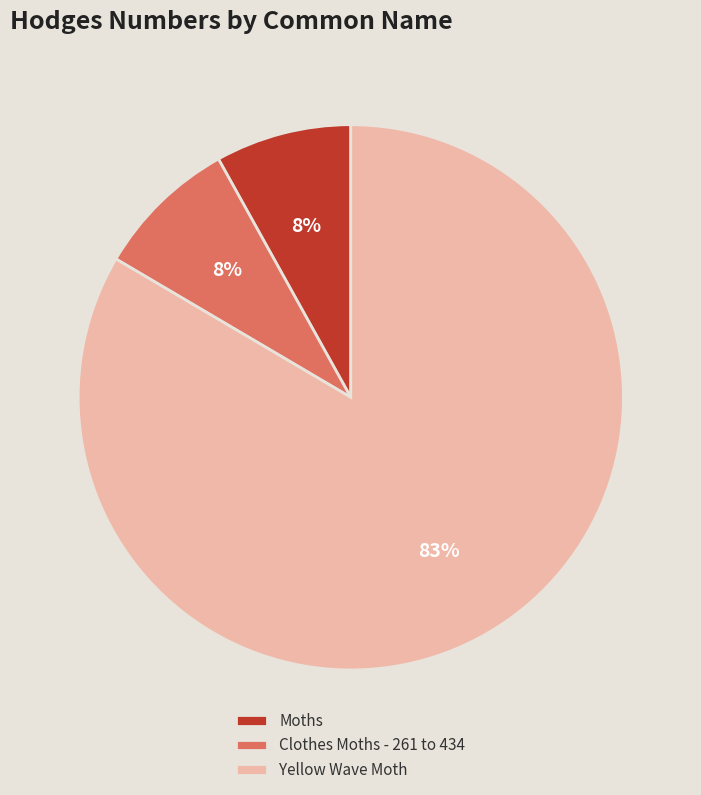

What is the largest slice in the pie chart?

Yellow Wave Moth